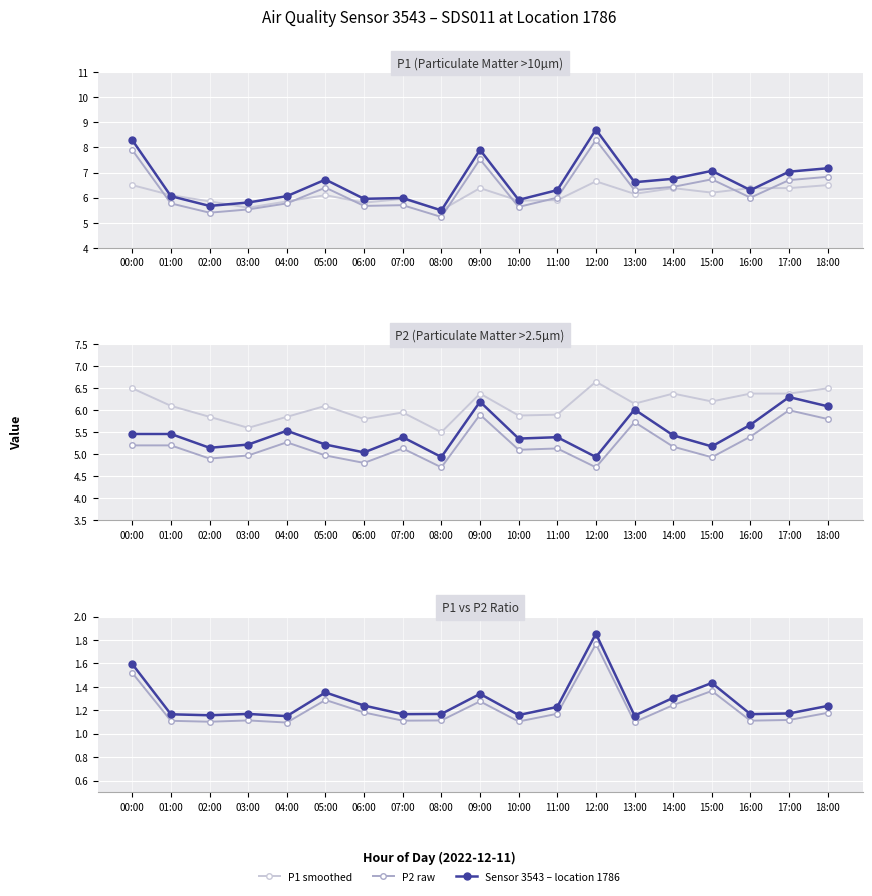

What is the difference between the Moyenne globale (P1 smooth) values at 15:00 and 14:00?

0.2